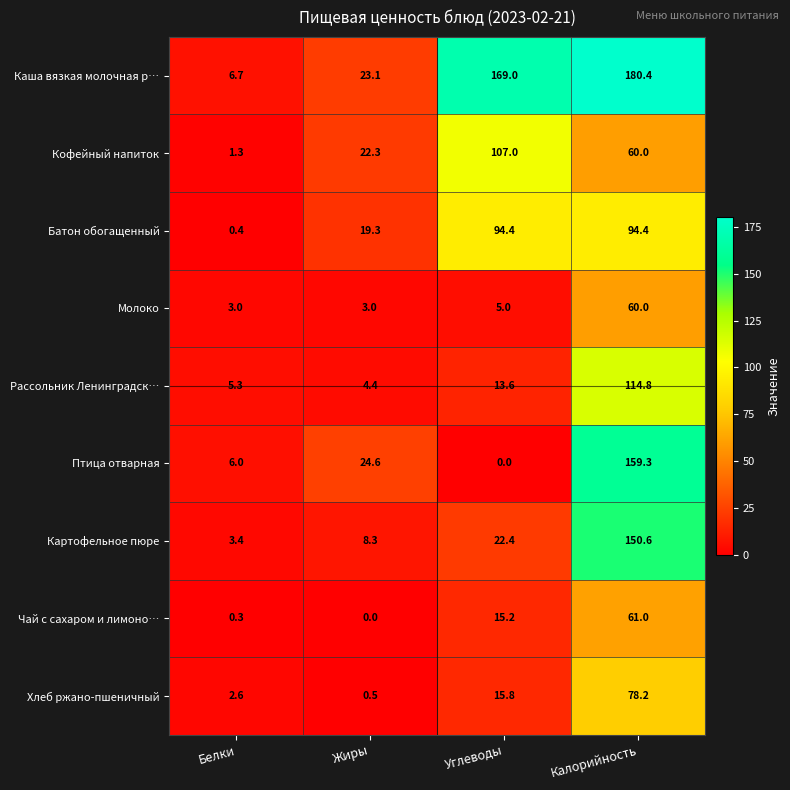

What is the total value across all series at Белки?

29.0